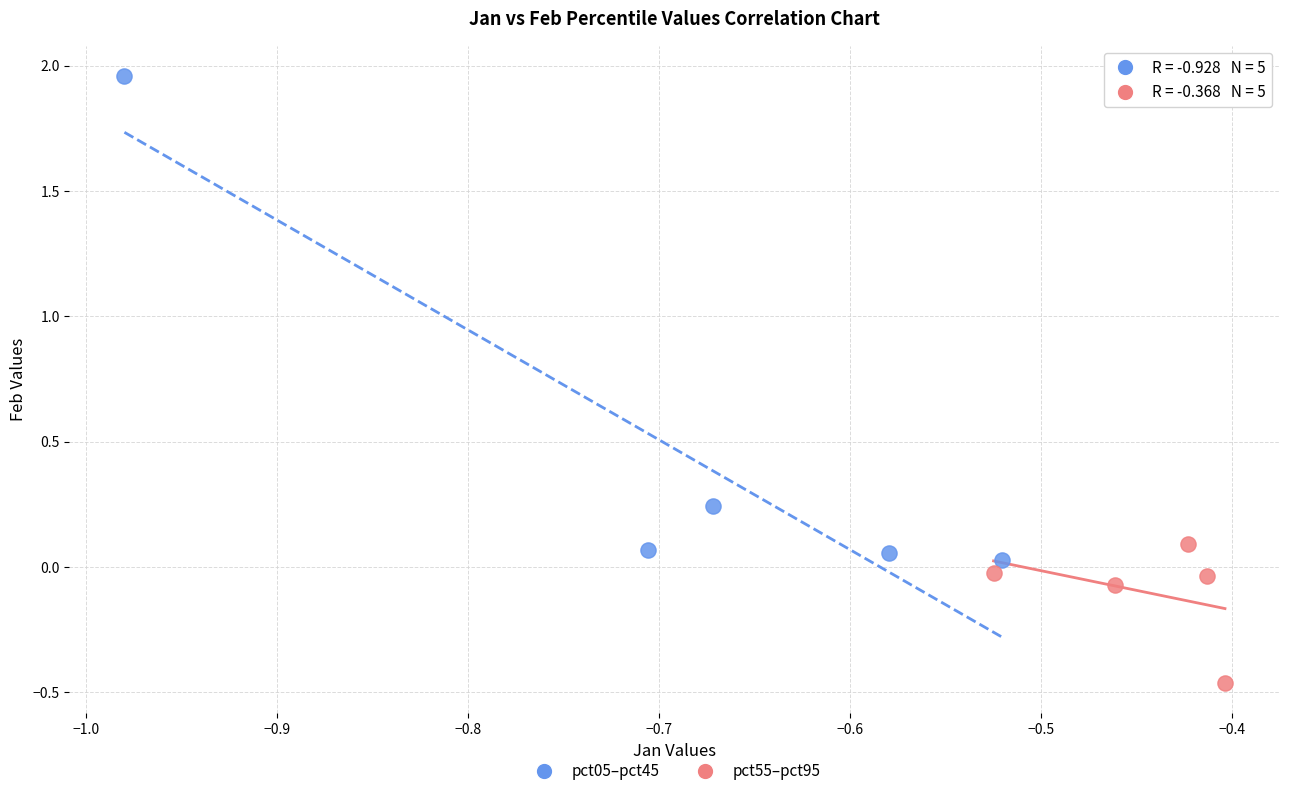

Which series has the widest spread of Y values?

pct05–pct45